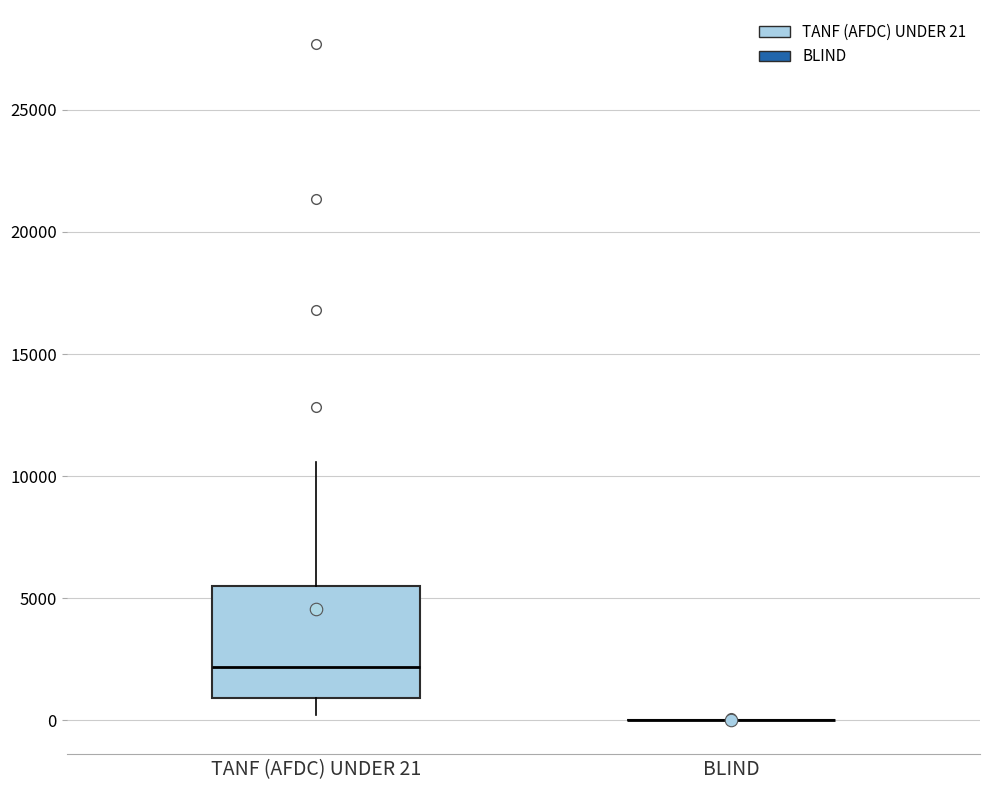

Where does the upper whisker of the box for TANF (AFDC) UNDER 21 end on the y-axis? The values are not printed on the chart, so give them approximately, as read against the axis.

10500